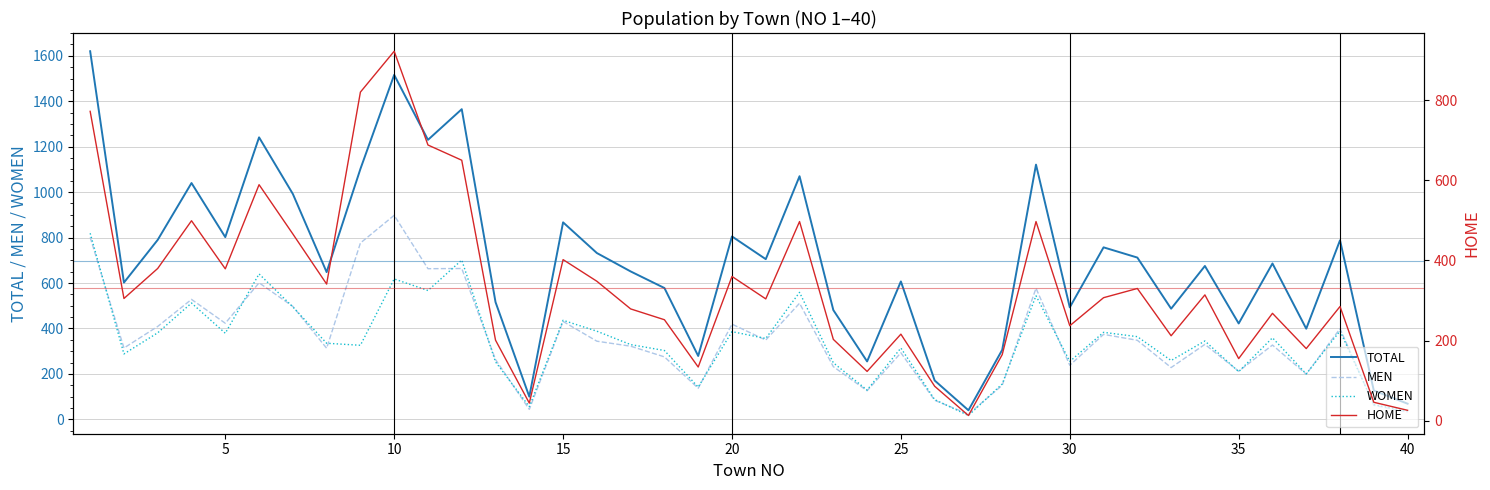

What is the value of the WOMEN point at the 23rd from the left?

249